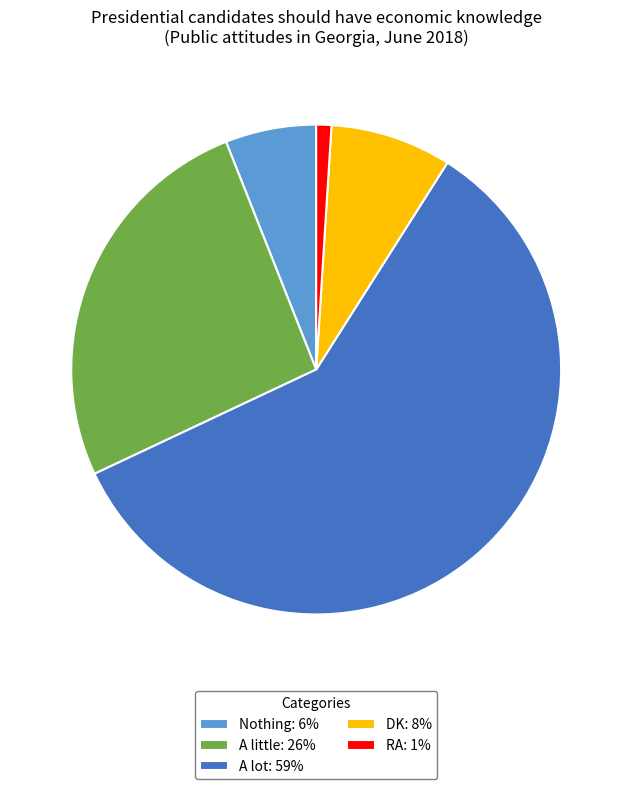

Count the number of slices in the pie.

5